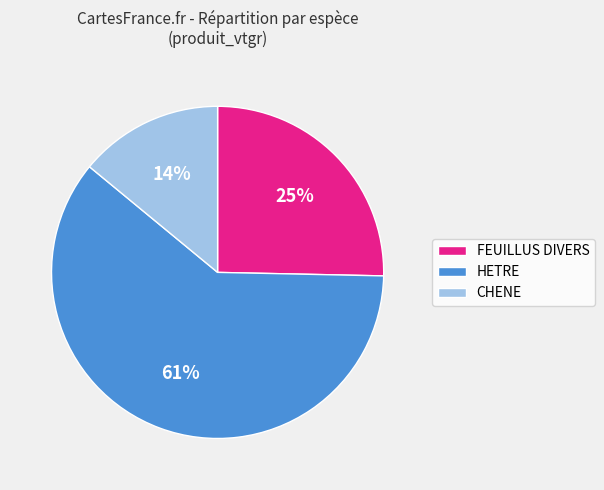

The FEUILLUS DIVERS slice represents 25% of the pie. True or false?

True